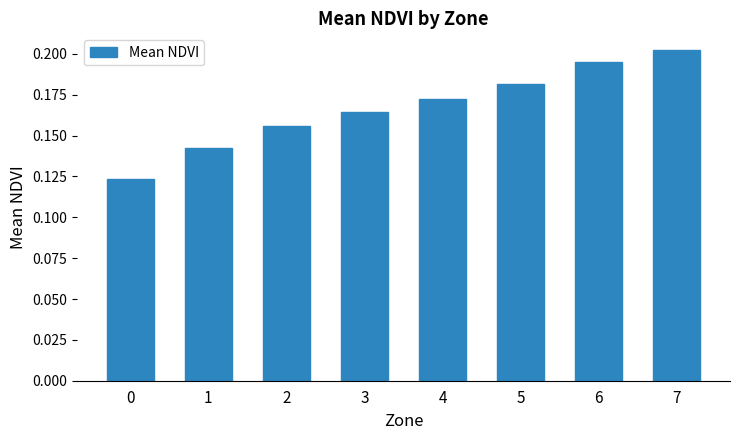

The chart shows a value of 0.0 at 2. True or false?

False